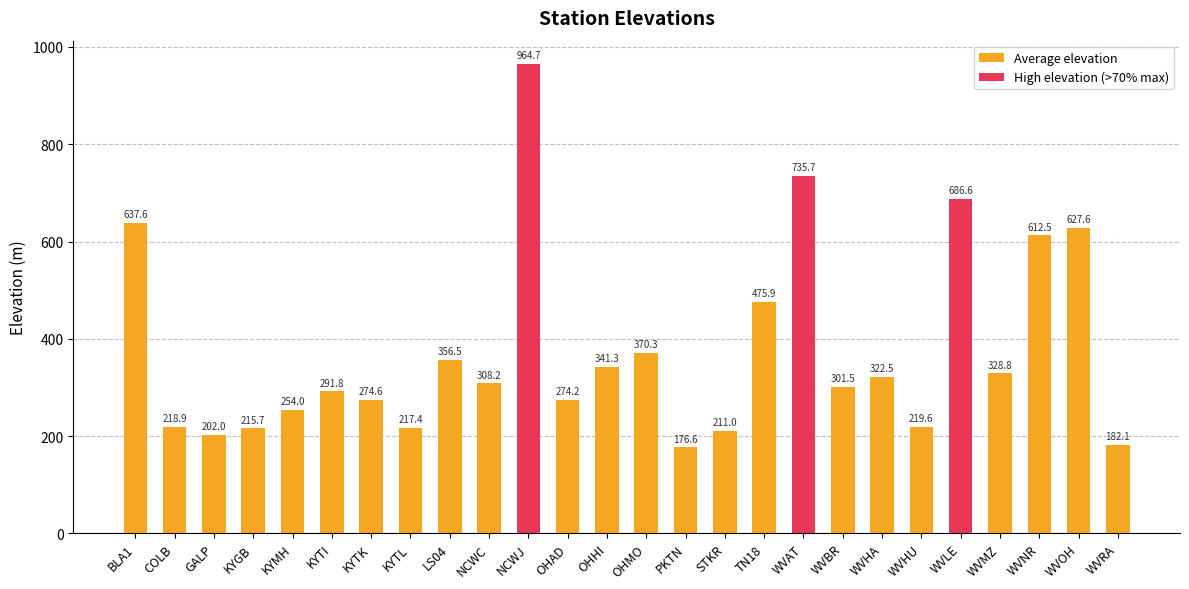

What is the difference between the values at WVLE and WVMZ?

357.8